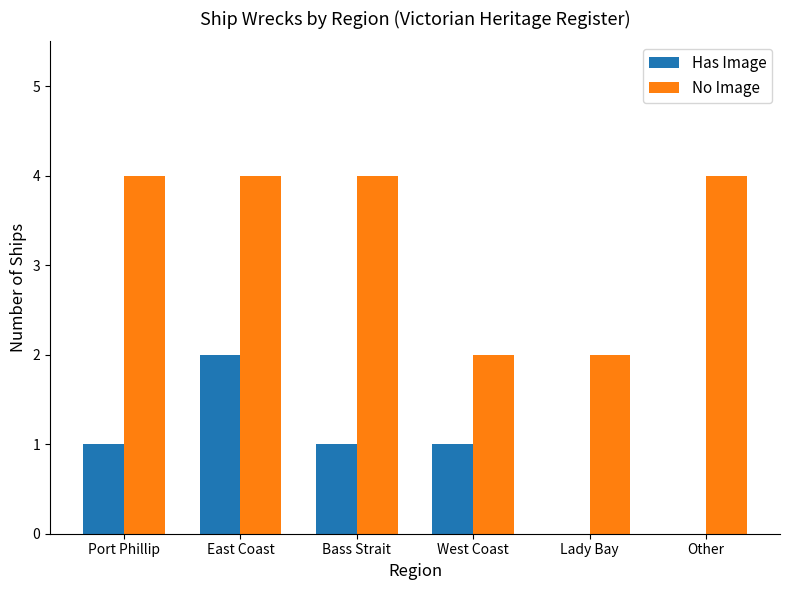

How many series are shown in this chart?

2